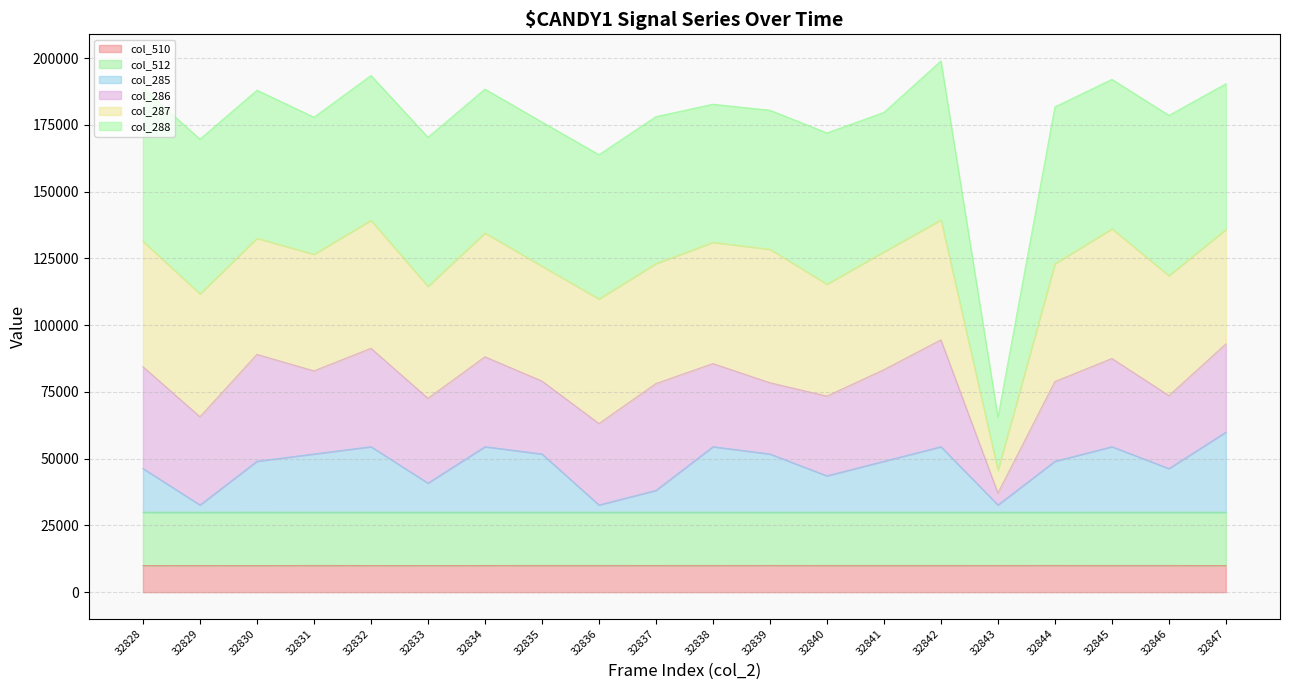

What is the total value across all series at 32839?

180484.0